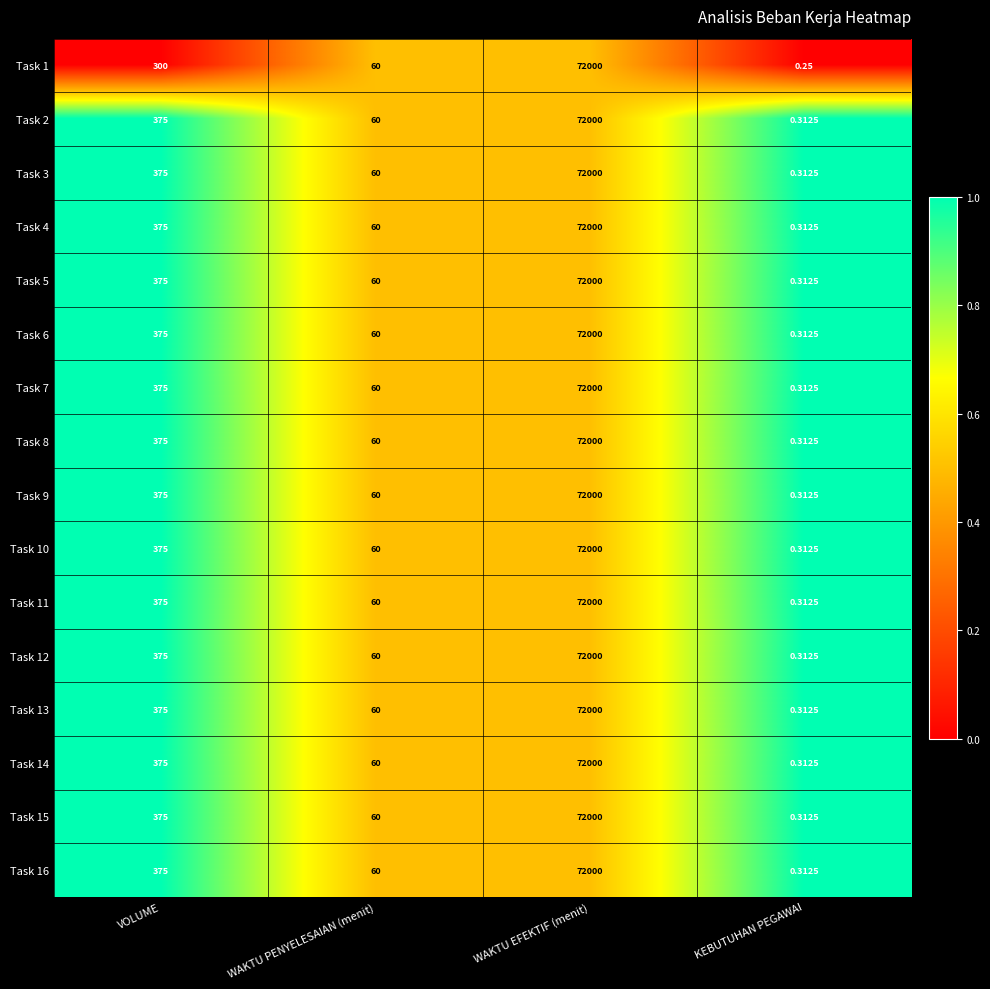

At which category is the sum across all series the highest?

WAKTU EFEKTIF (menit)